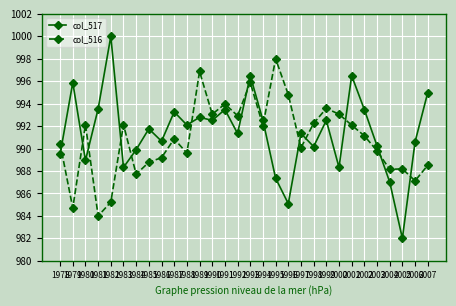

Which series has the largest range (max minus min)?

col_517